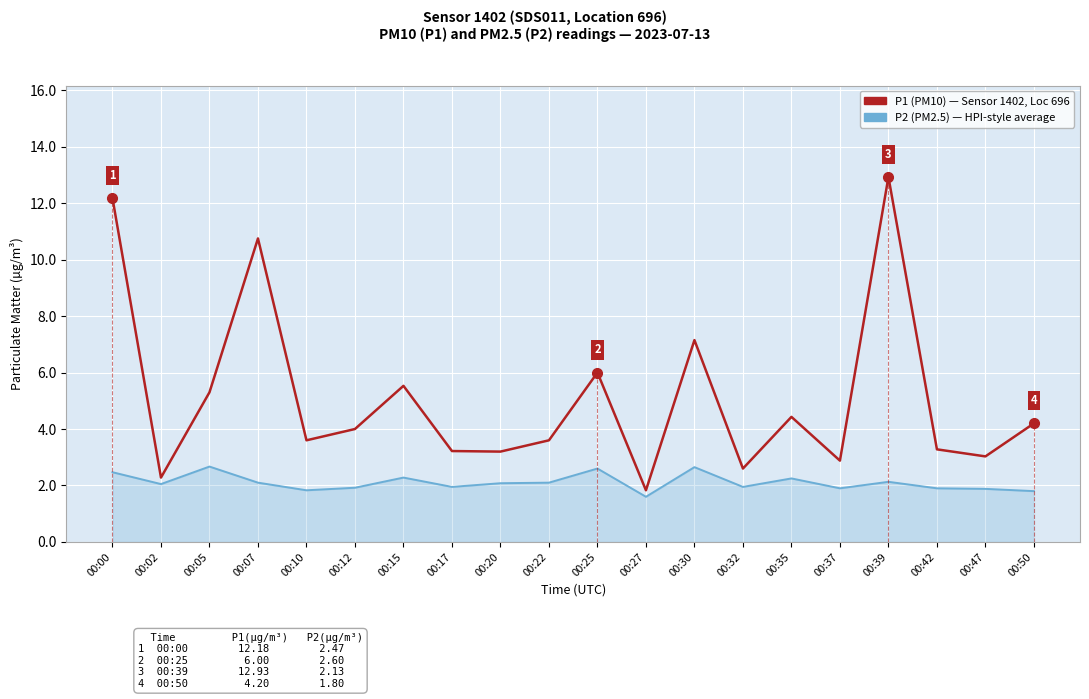

Which category has the highest value across all series?

00:39